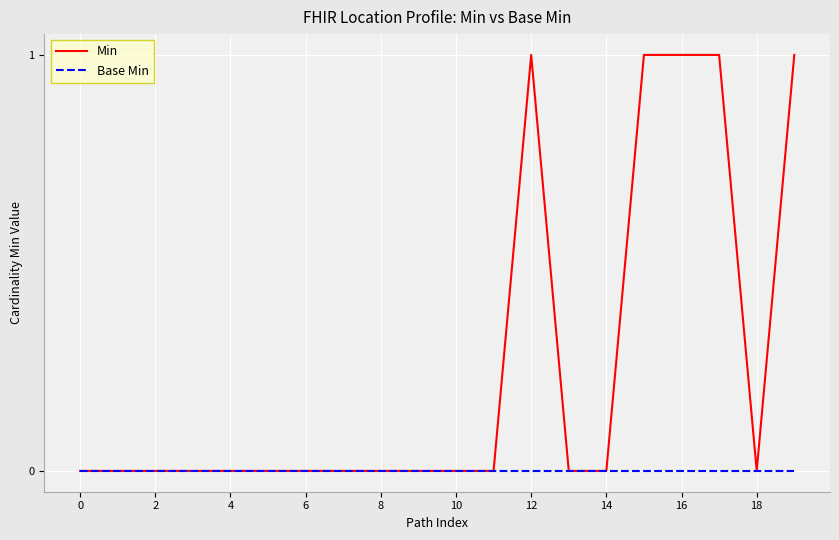

Rank the series by their average value, from lowest to highest.

Base Min, Min